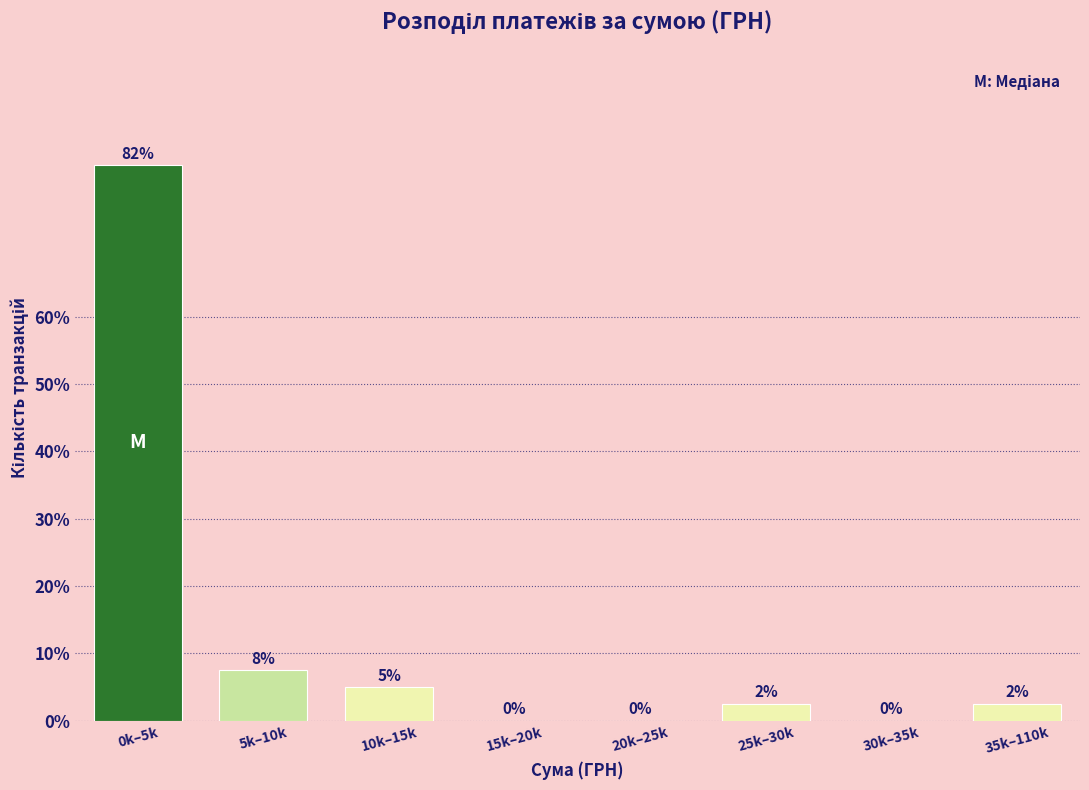

At which label does the data first exceed 2?

0k–5k